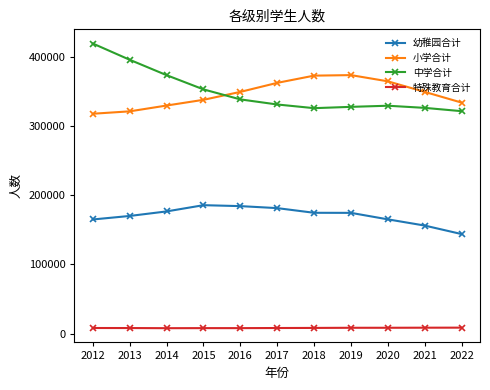

Where does the 小学合计 series first go above 348994?

2016